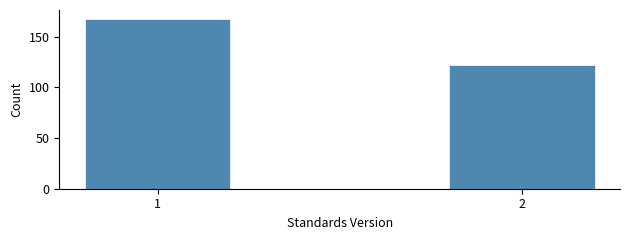

Reading right to left, what are all the values shown in this chart?

2=122	1=168